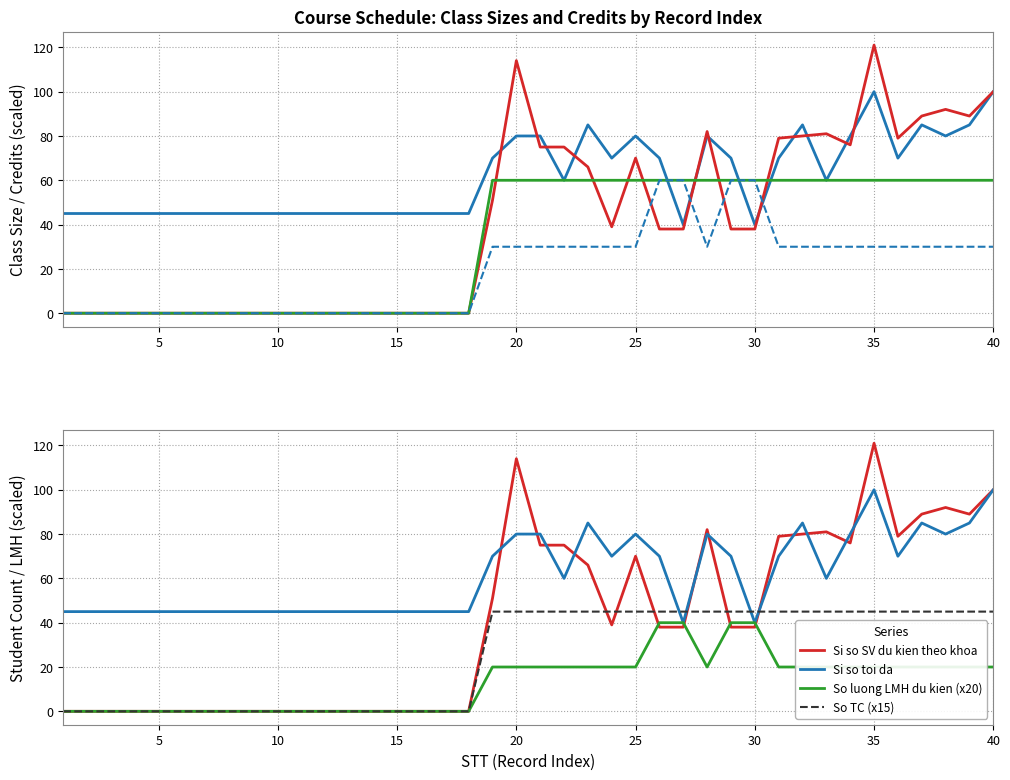

How many intersections are there between So luong LMH du kien (x20) and Si so SV du kien theo khoa?

4